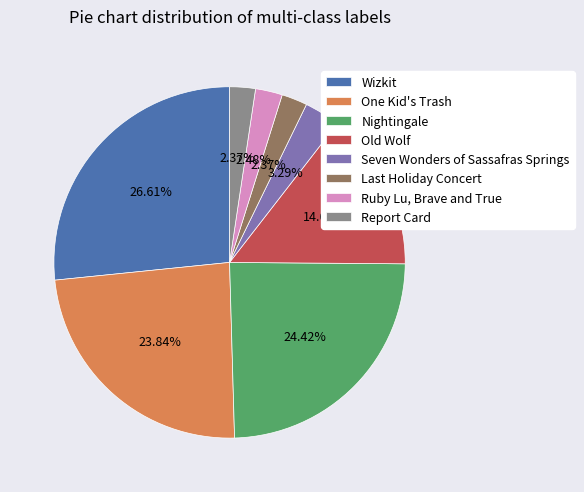

To the nearest percent, what percentage of the pie is One Kid's Trash?

24%